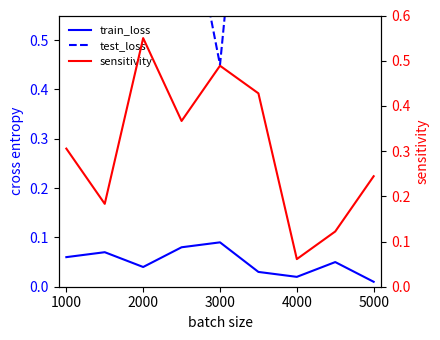

Which series changed the most between 2000 and 5000?

sensitivity